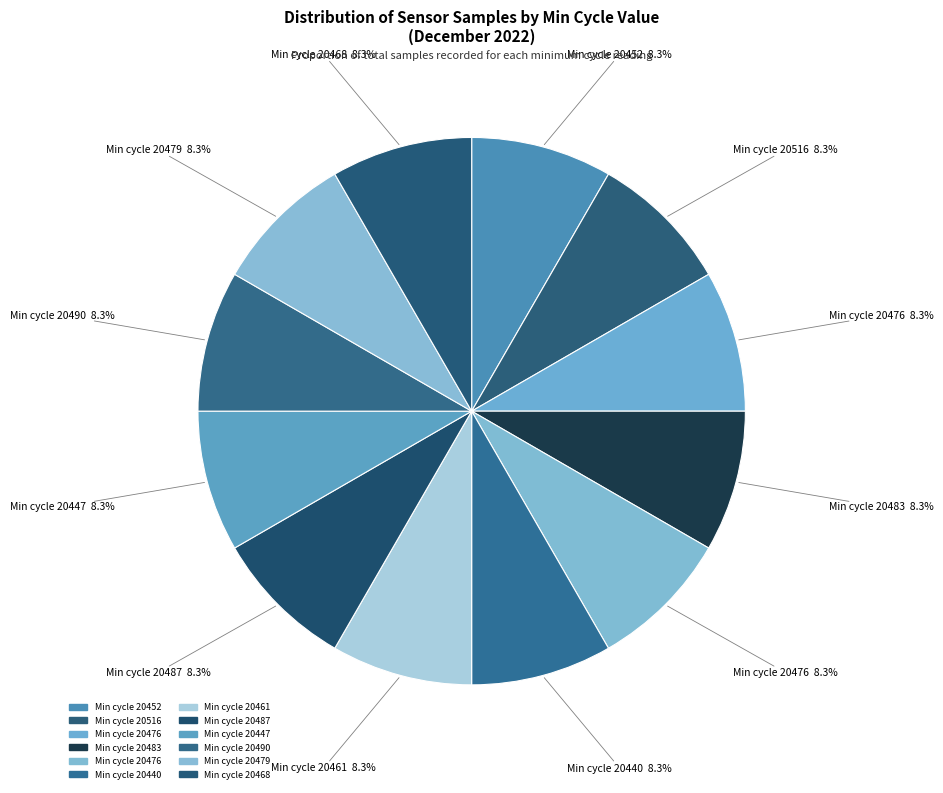

Count the number of slices in the pie.

12